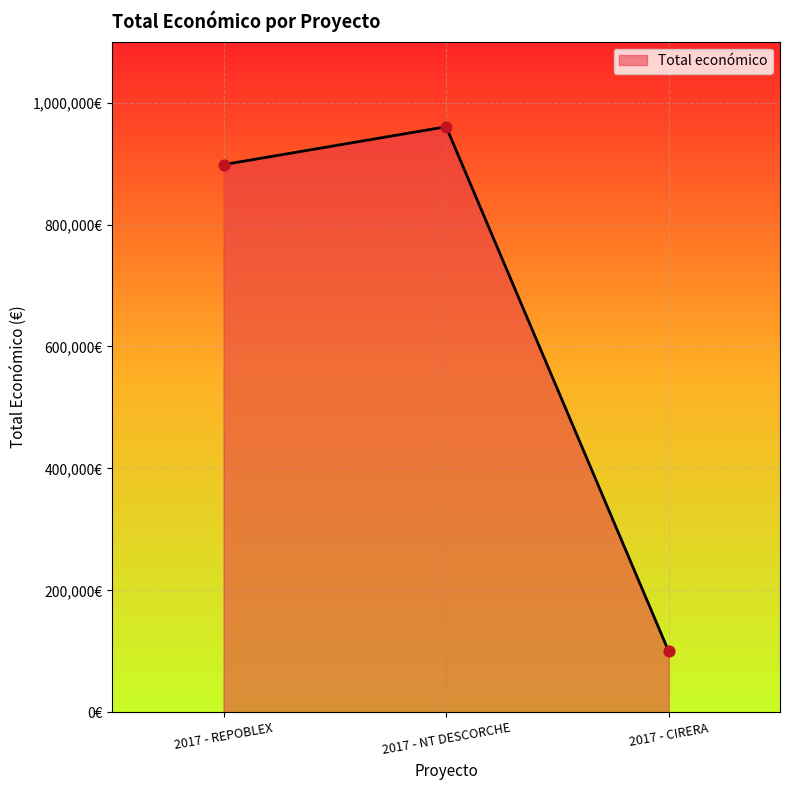

Which has a higher value, 2017 - REPOBLEX or 2017 - NT DESCORCHE?

2017 - NT DESCORCHE